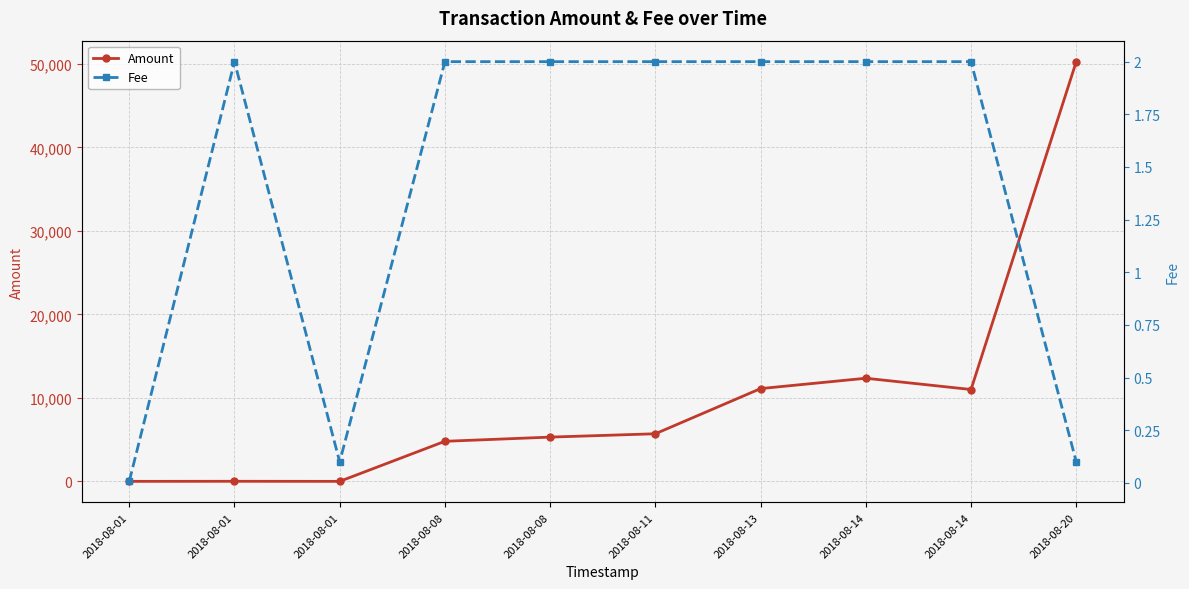

Which series changed the most between 2018-08-08 and 2018-08-13?

Amount